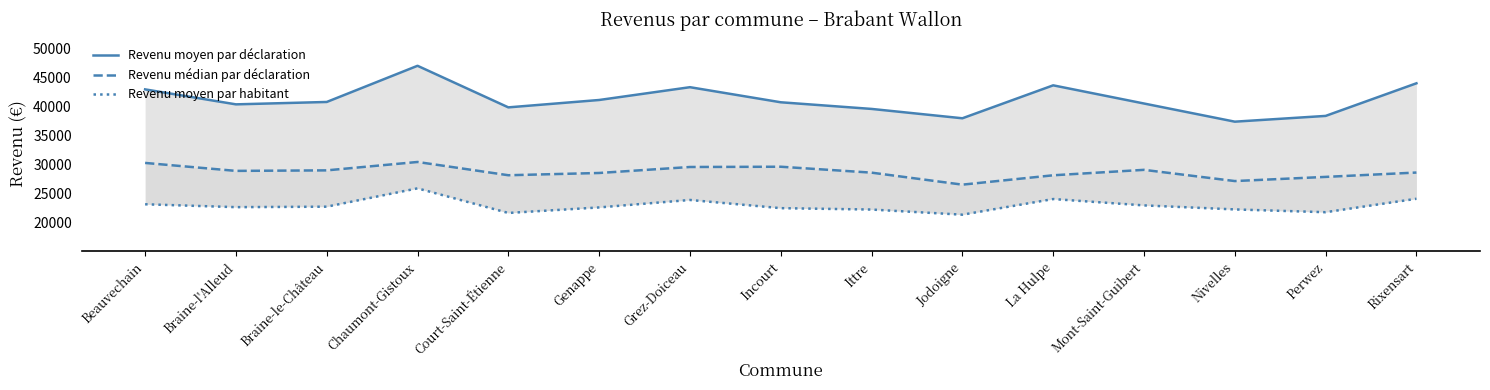

List the labels in order of Revenu médian par déclaration value, smallest first.

Jodoigne, Nivelles, Perwez, La Hulpe, Court-Saint-Étienne, Genappe, Ittre, Rixensart, Braine-l'Alleud, Braine-le-Château, Mont-Saint-Guibert, Grez-Doiceau, Incourt, Beauvechain, Chaumont-Gistoux